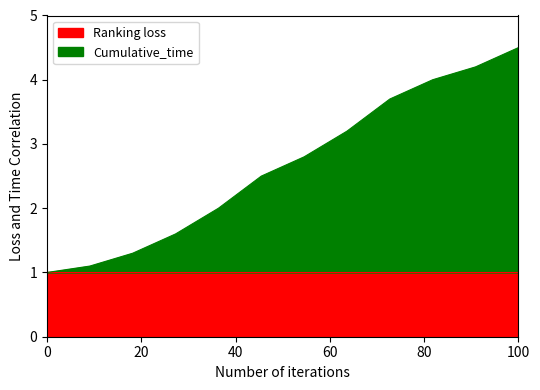

At which label is the value closest to 2?

5